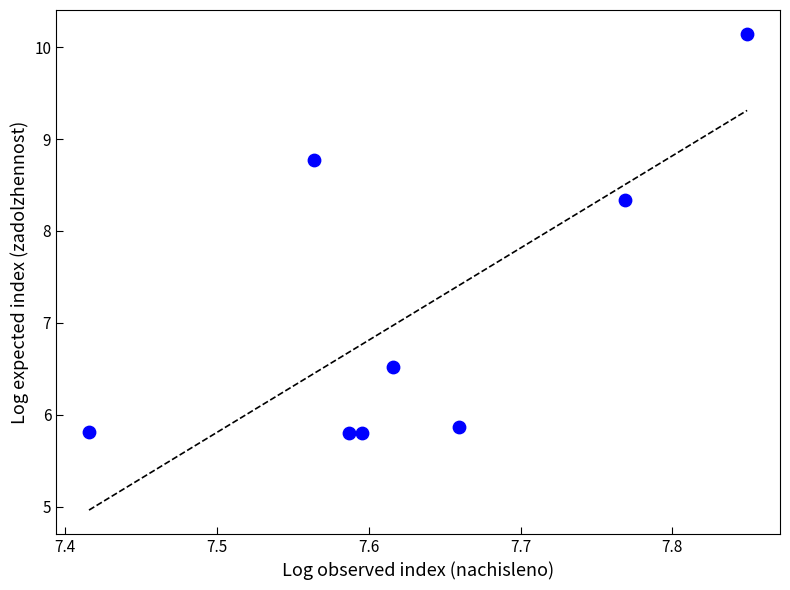

What Y value in the scatter plot is closest to 7?

6.5